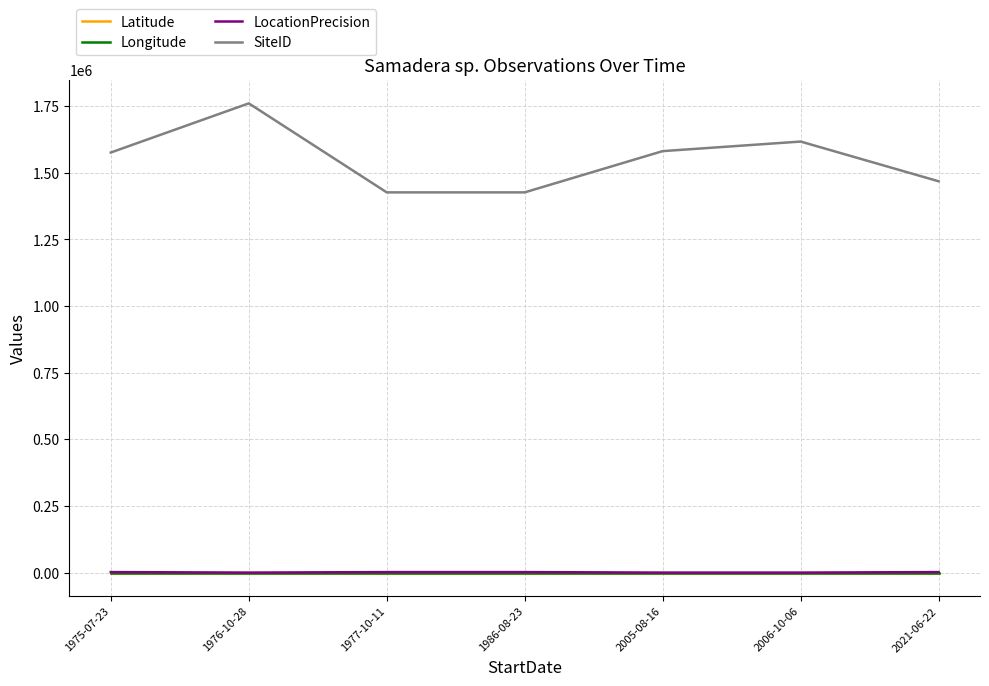

Which series has the largest total across all categories?

SiteID